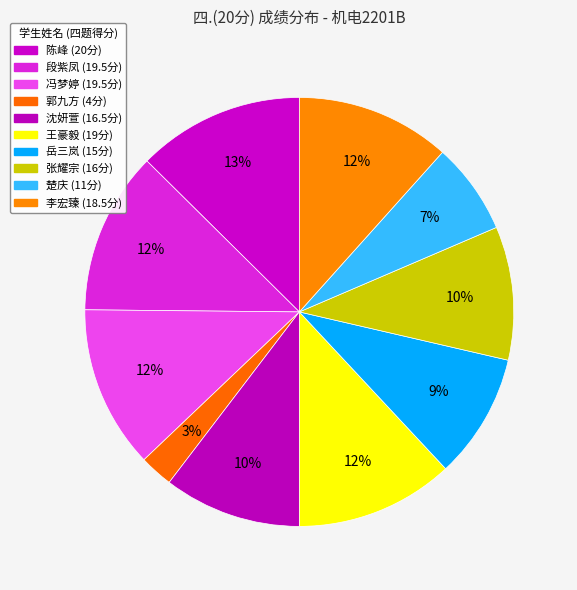

To the nearest percent, what is the average slice percentage?

10%